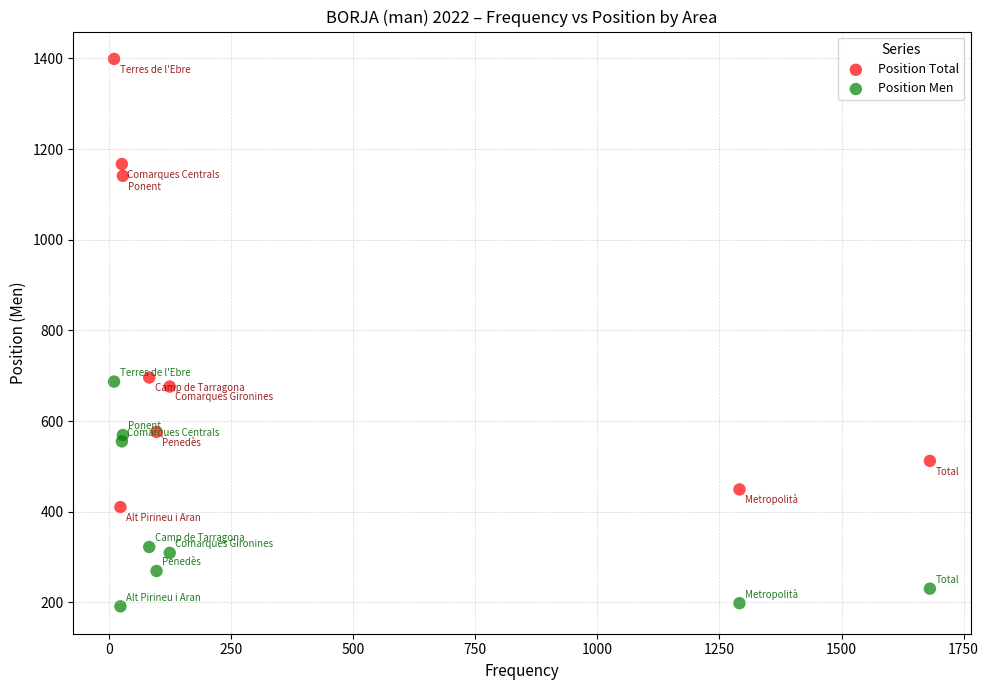

What are all the series names shown in the legend?

Position Total, Position Men